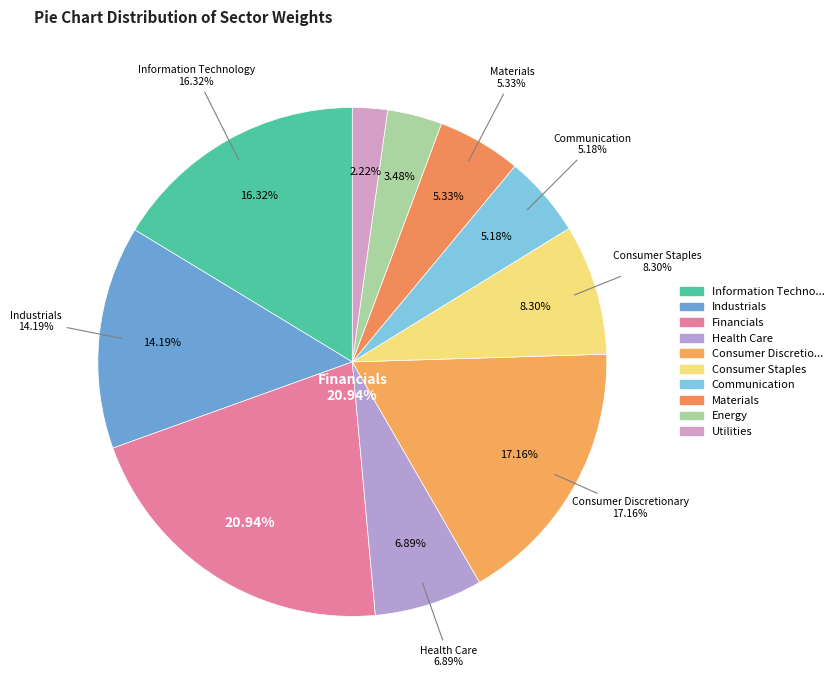

Is there a majority slice in this chart?

No